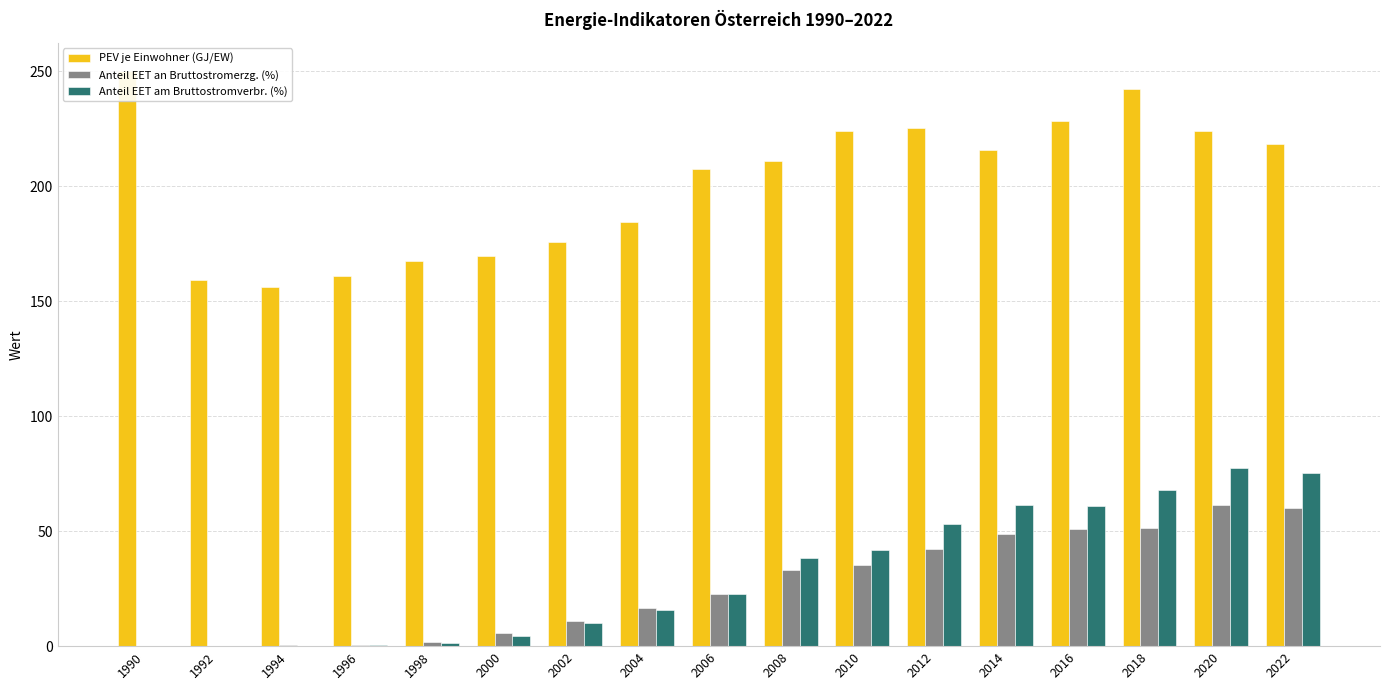

Reading left to right, transcribe all the data shown in this chart.

PEV je Einwohner (GJ/EW): 1990=249.8	1992=159.0	1994=156.3	1996=160.9	1998=167.4	2000=169.4	2002=175.8	2004=184.2	2006=207.3	2008=211.0	2010=223.8	2012=225.4	2014=215.5	2016=228.4	2018=242.3	2020=223.8	2022=218.4
Anteil EET an Bruttostromerzg. (%): 1990=0.1	1992=0.2	1994=0.4	1996=0.6	1998=1.7	2000=5.8	2002=10.9	2004=16.5	2006=22.5	2008=33.0	2010=35.1	2012=42.1	2014=48.6	2016=51.1	2018=51.3	2020=61.5	2022=60.1
Anteil EET am Bruttostromverbr. (%): 1990=0.0	1992=0.1	1994=0.1	1996=0.4	1998=1.3	2000=4.6	2002=10.2	2004=15.7	2006=22.7	2008=38.3	2010=41.7	2012=53.1	2014=61.4	2016=61.1	2018=67.8	2020=77.4	2022=75.1